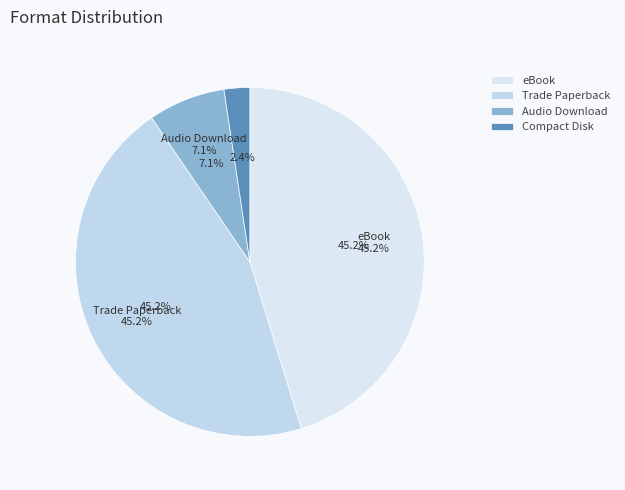

Count the number of slices in the pie.

4